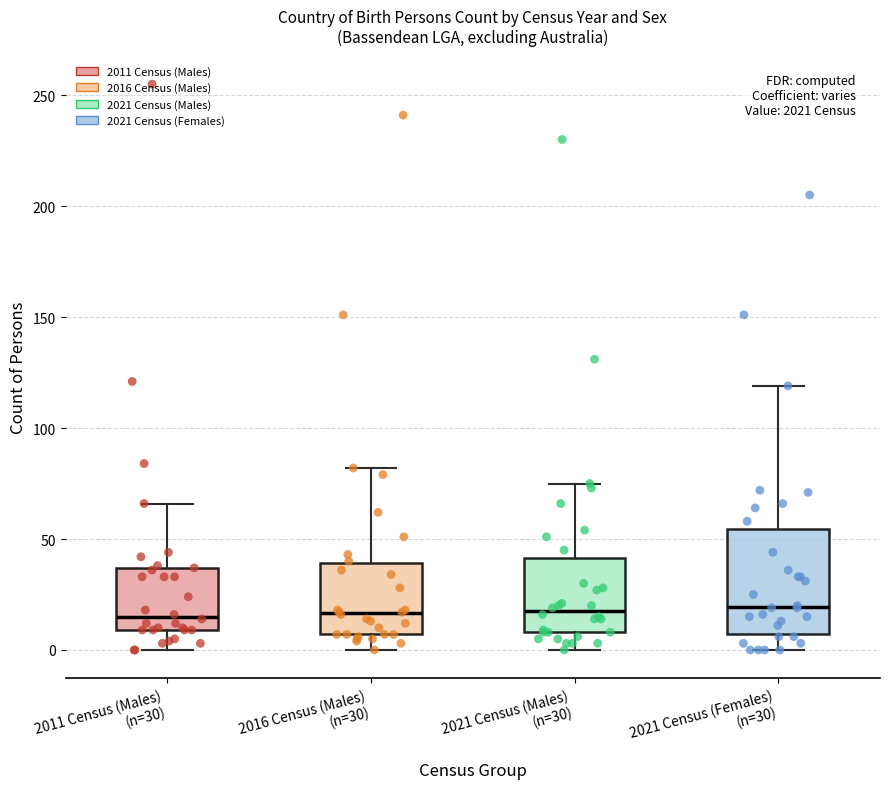

Which box is the tallest, from its lower edge to its upper edge?

2021 Census (Females) (n=30)